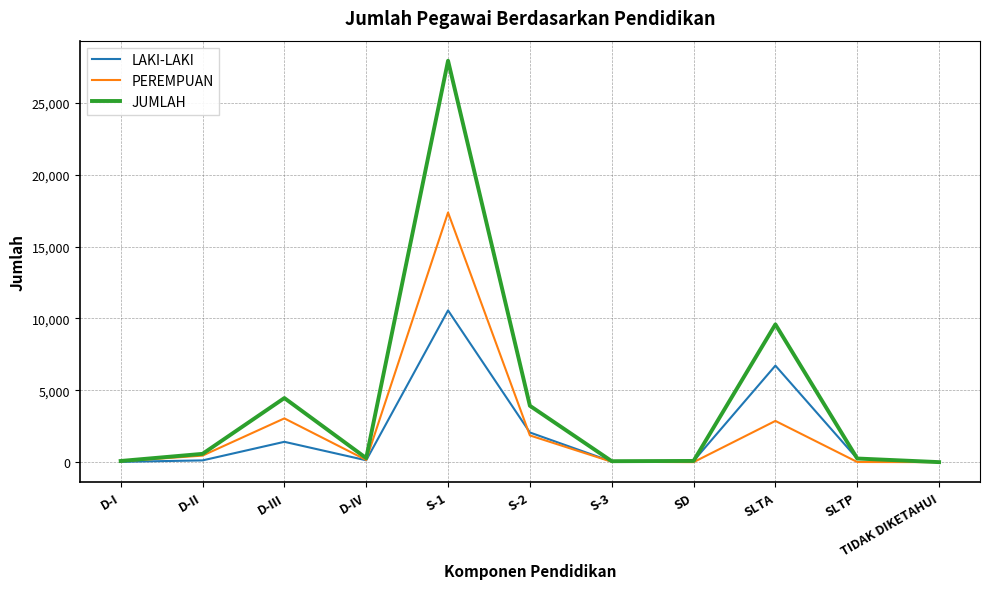

List the series in order of their overall mean, highest first.

JUMLAH, PEREMPUAN, LAKI-LAKI